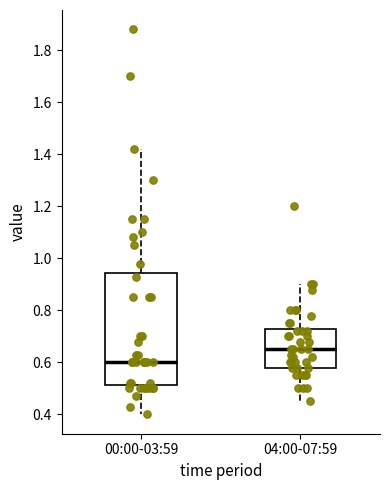

Which box is the tallest, from its lower edge to its upper edge?

00:00-03:59